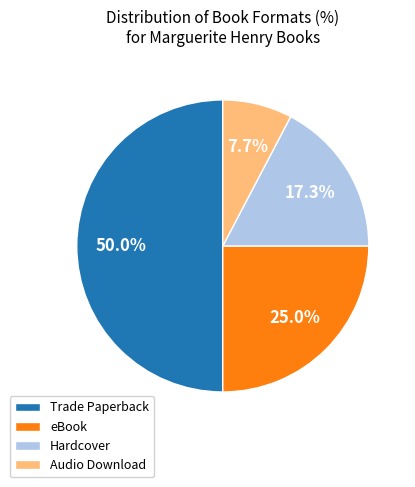

True or false: eBook accounts for 18% of the total.

False